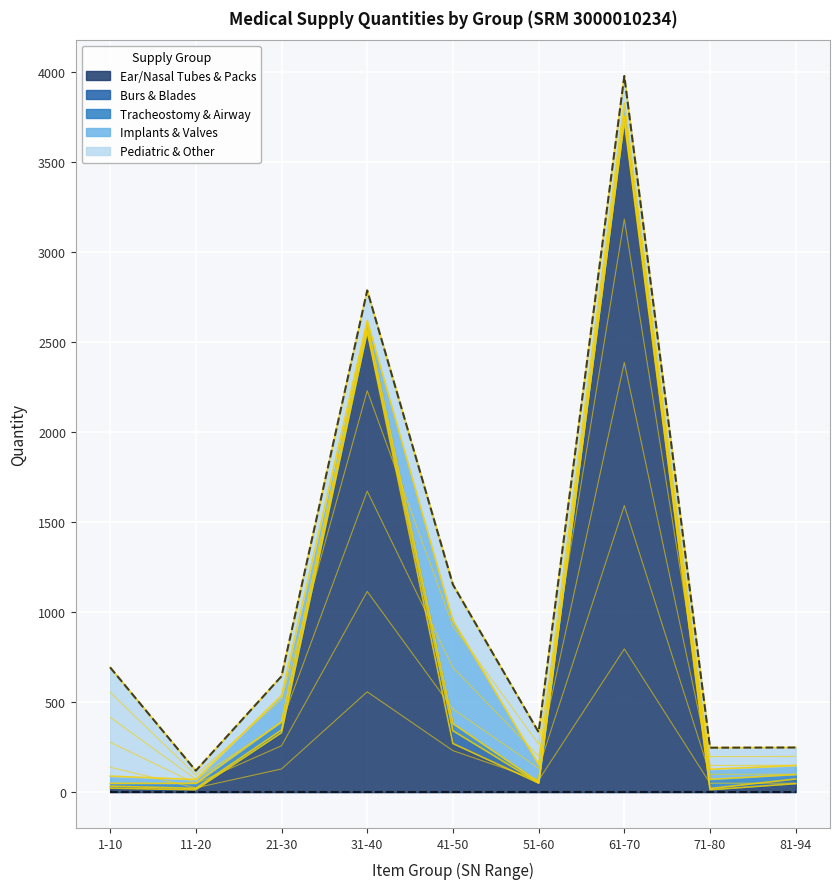

In Pediatric & Other, how many points are lower than both neighbors (excluding endpoints)?

1